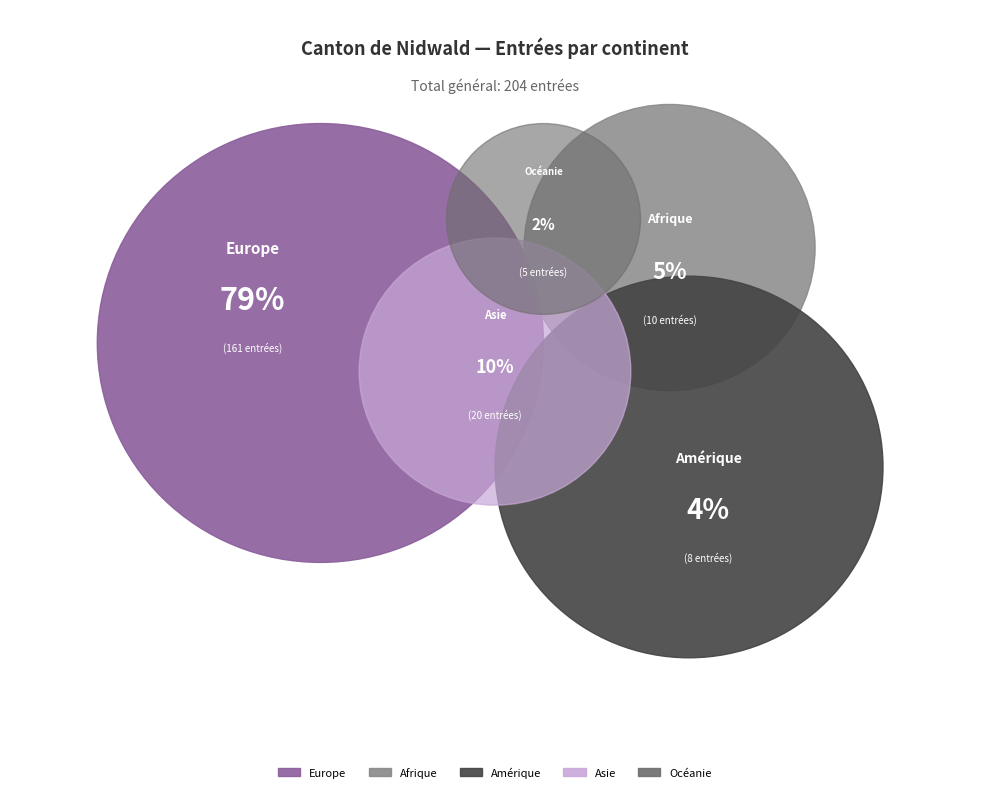

What is the smallest slice in the pie chart?

Océanie